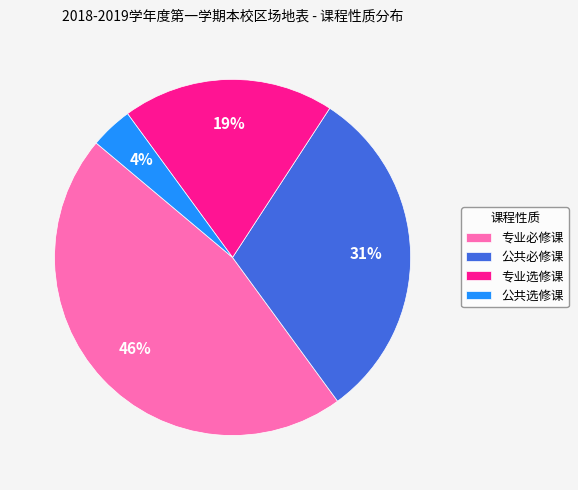

Does 公共选修课 represent more than half of the total?

No